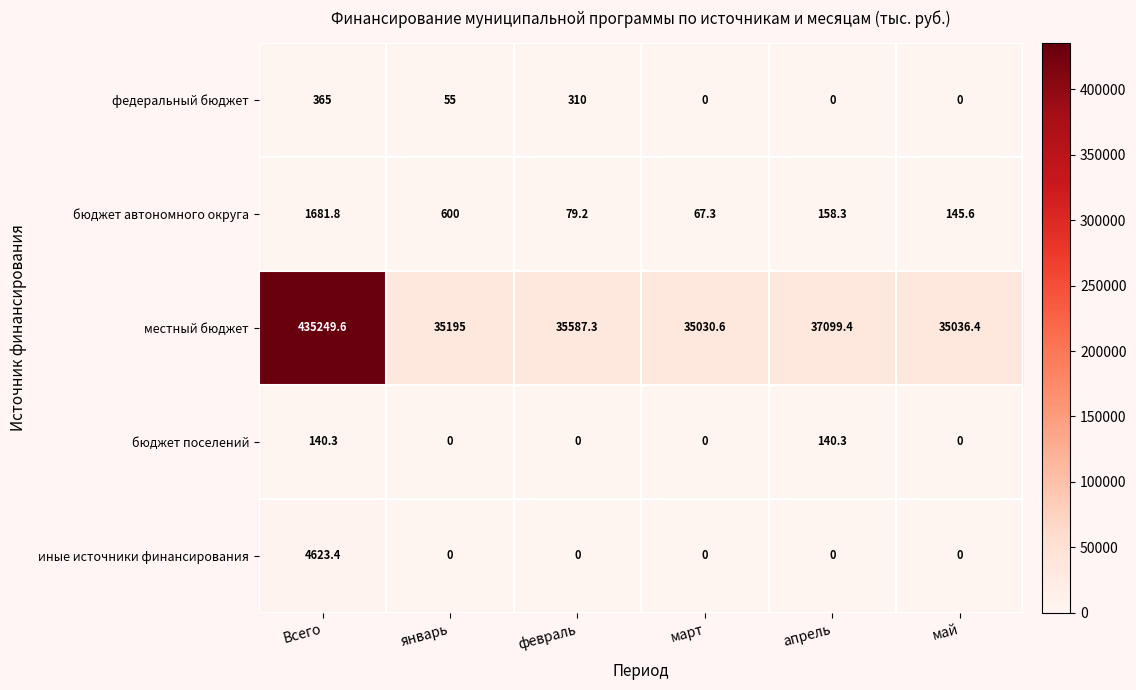

At which label does бюджет автономного округа first exceed 158?

Всего